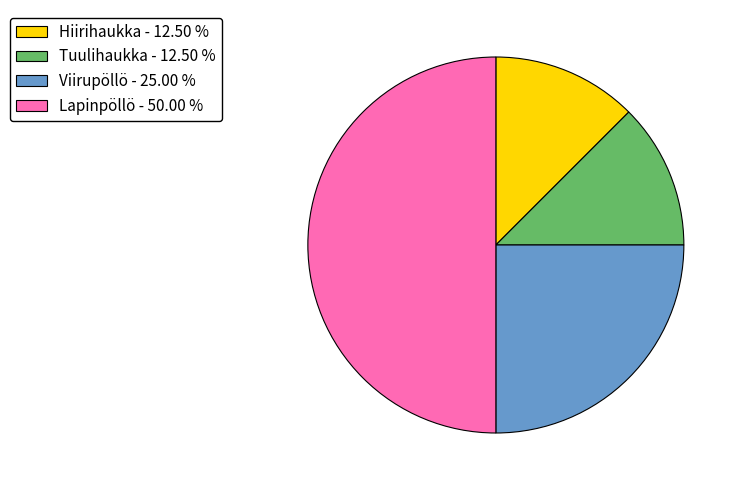

Between Lapinpöllö - 50.00 % and Viirupöllö - 25.00 %, which is larger?

Lapinpöllö - 50.00 %